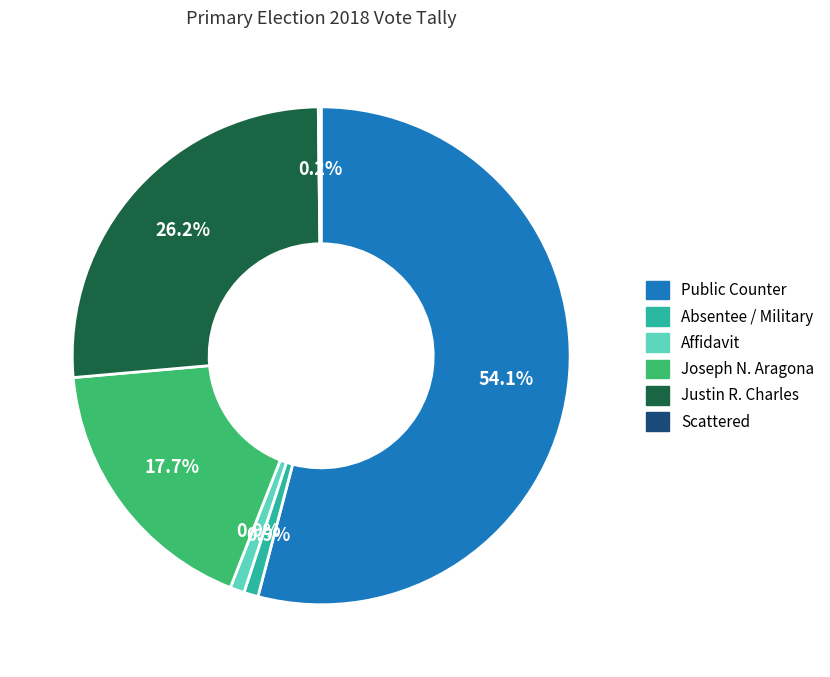

Is there a majority slice in this chart?

Yes